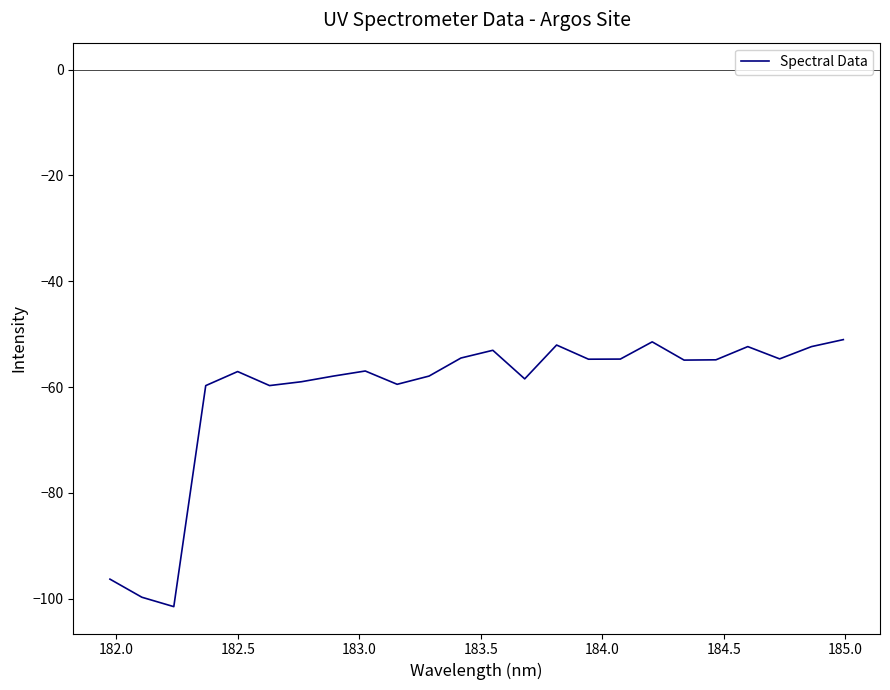

How many lines are shown in the chart?

1